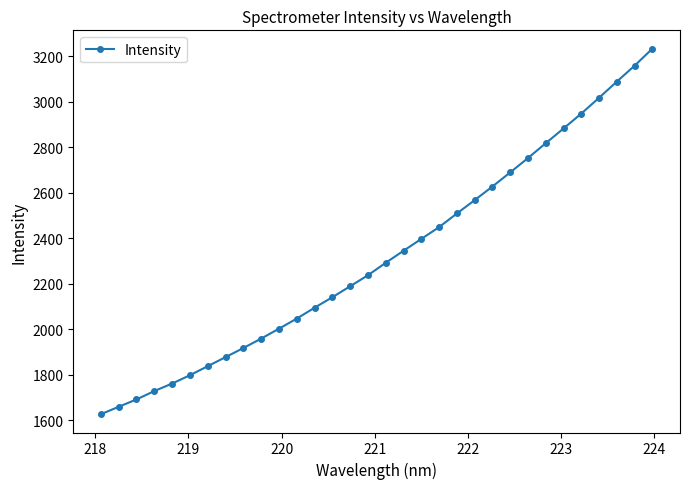

True or false: the data has more than 1 interior local peaks.

False